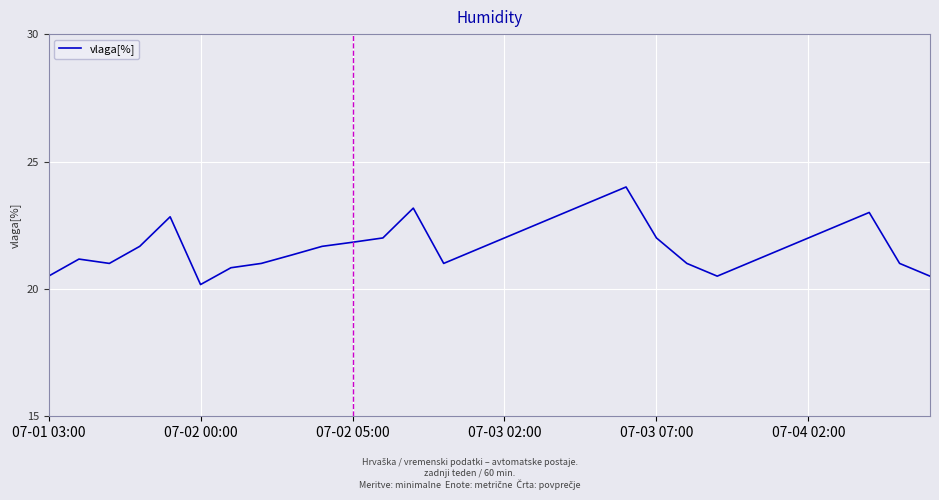

What is the maximum value shown in the chart?

24.0